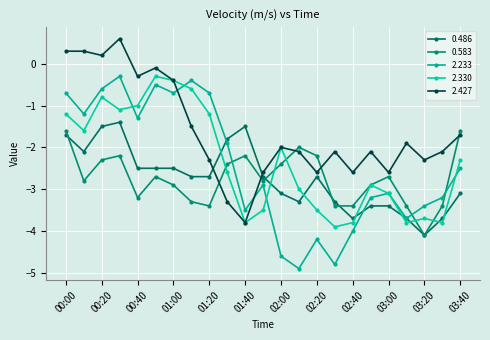

How many lines are shown in the chart?

5